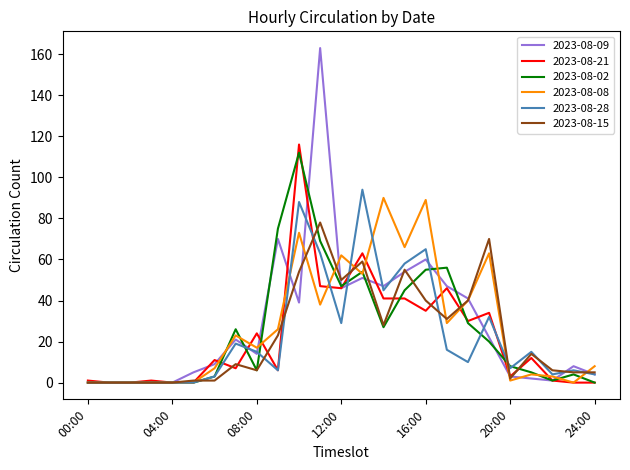

Which series has the largest range (max minus min)?

2023-08-09